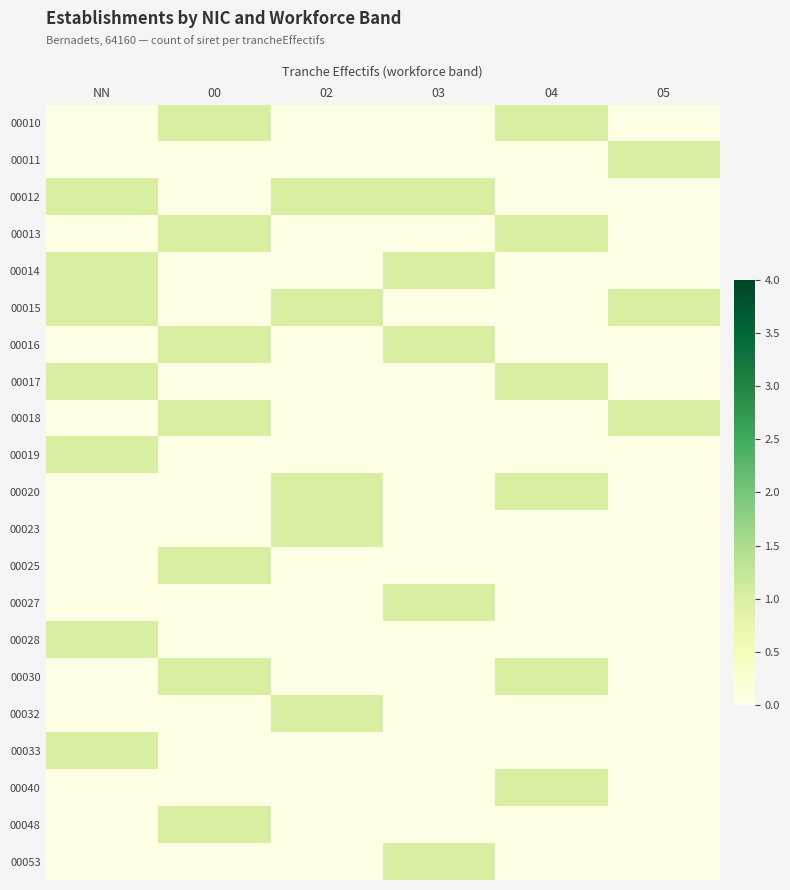

Count the number of categories in the chart.

6